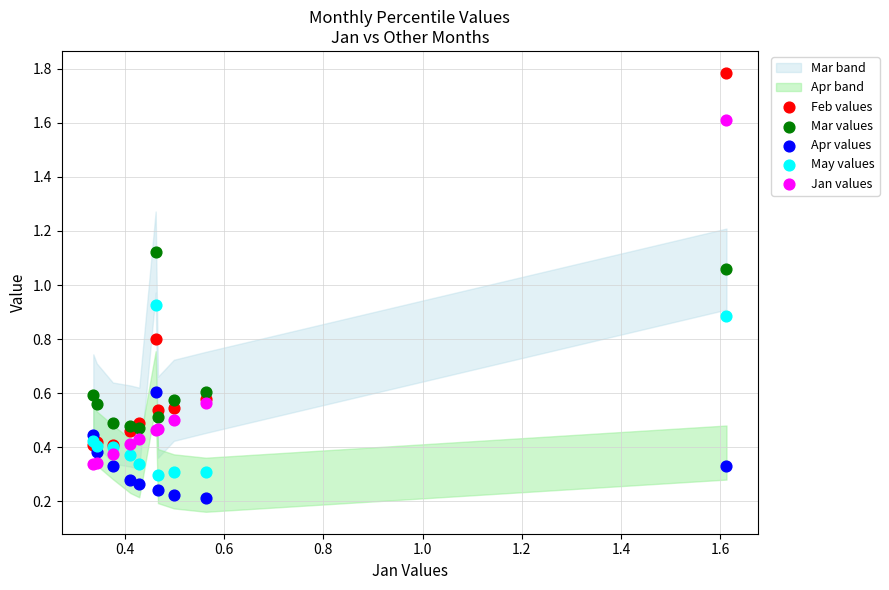

Which series has the largest Y range (max minus min)?

Feb values